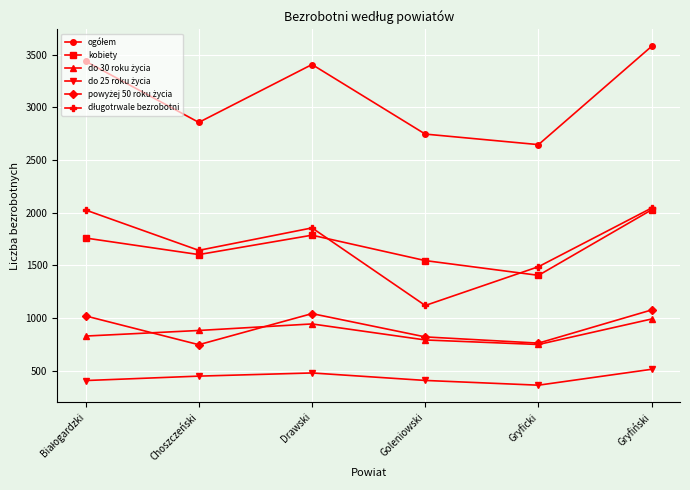

What is the minimum value shown in the chart?

364